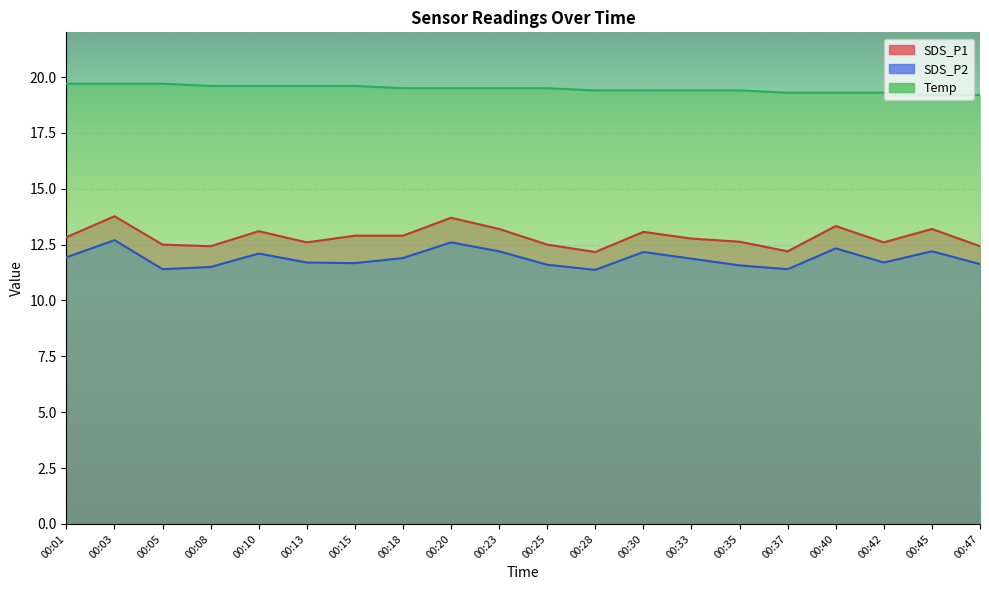

Which category has the highest value in the SDS_P2 series?

00:03